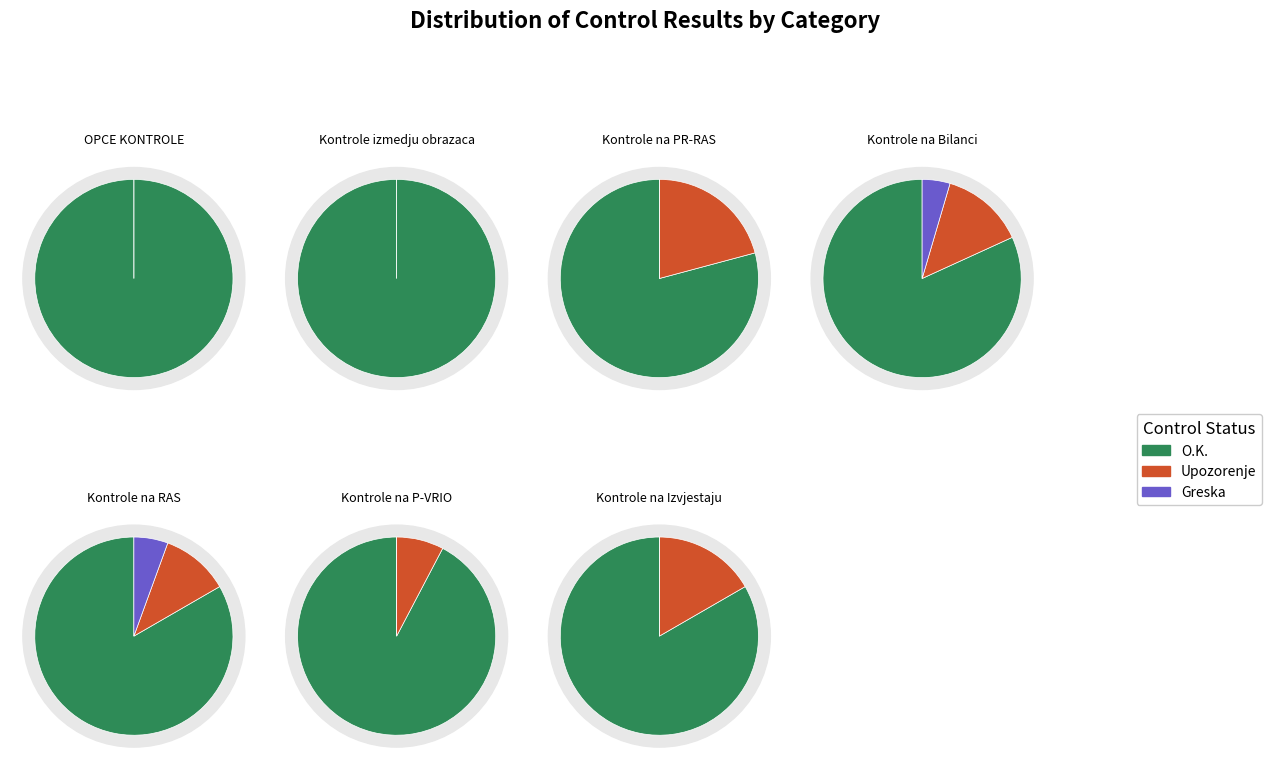

What percentage do 0 and 2 together represent?

32.2%